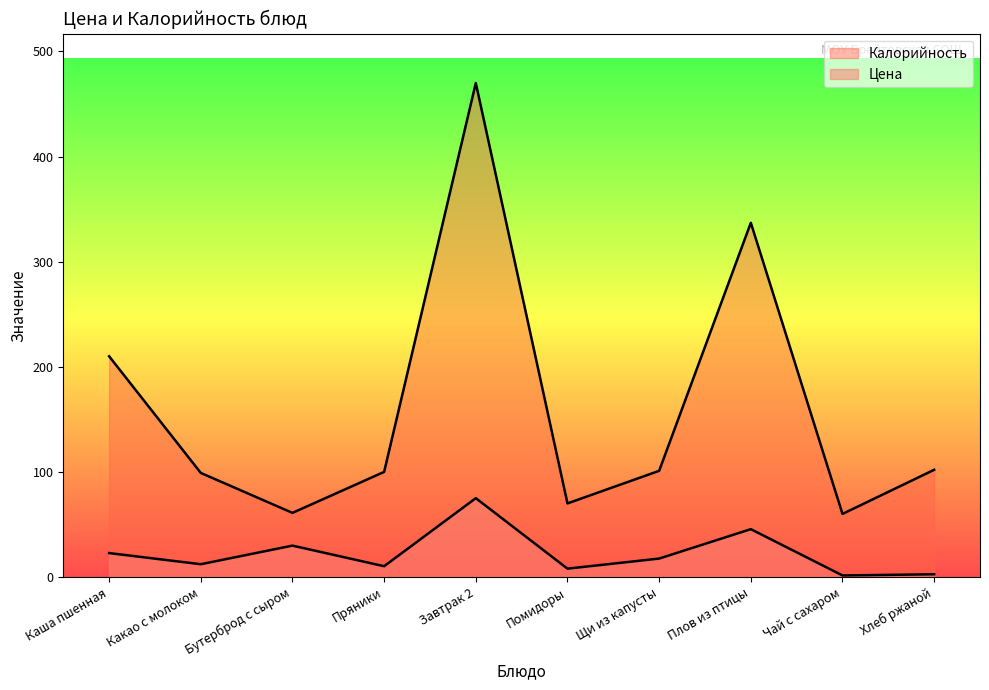

What is the total value across all series at Завтрак 2?

545.0